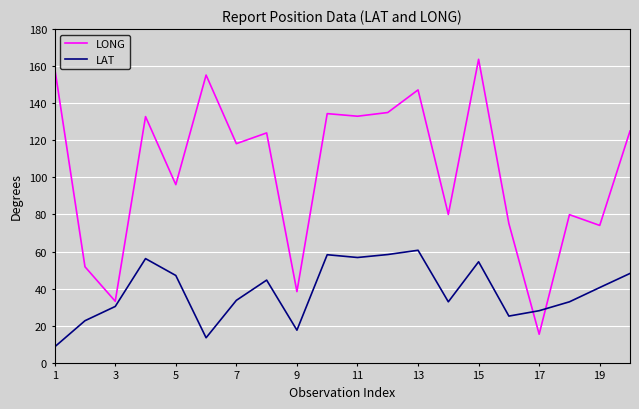

Rank the series by their maximum value, from lowest to highest.

LAT, LONG